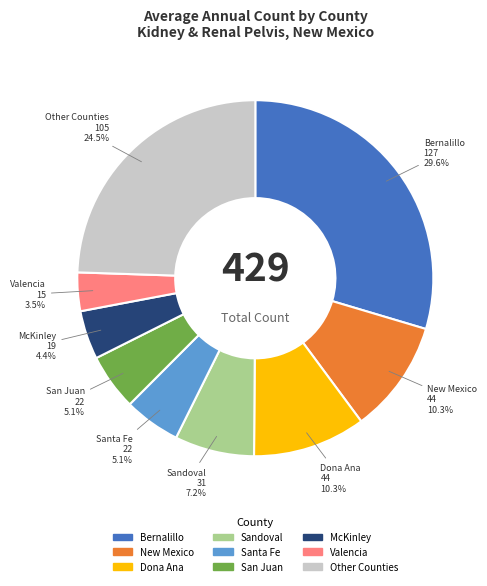

Approximately how many times larger is the value at Other Counties compared to Dona Ana?

2.4